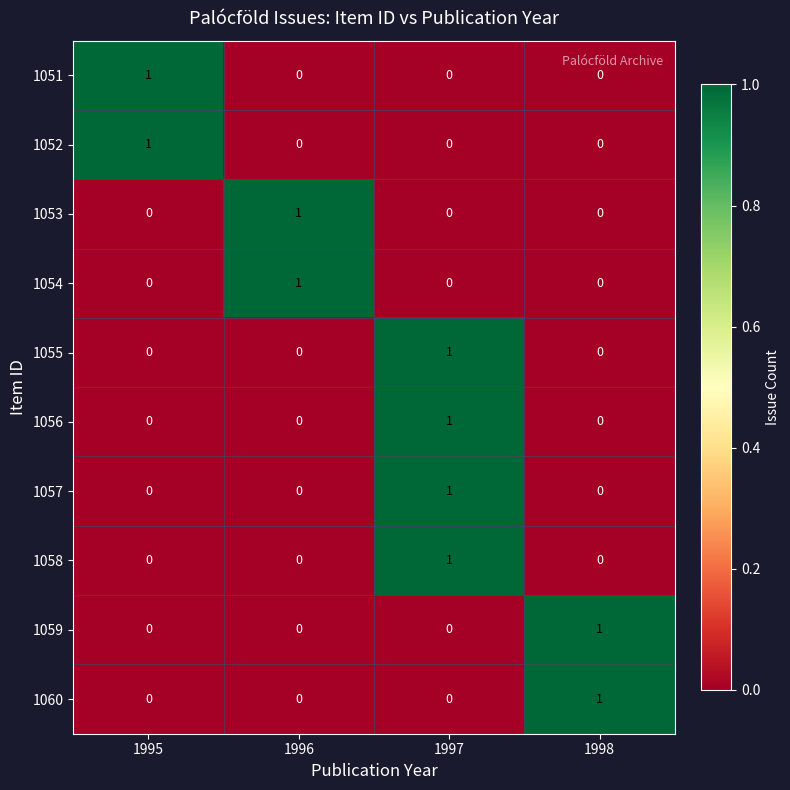

How many values in the 1054 series exceed 0?

1